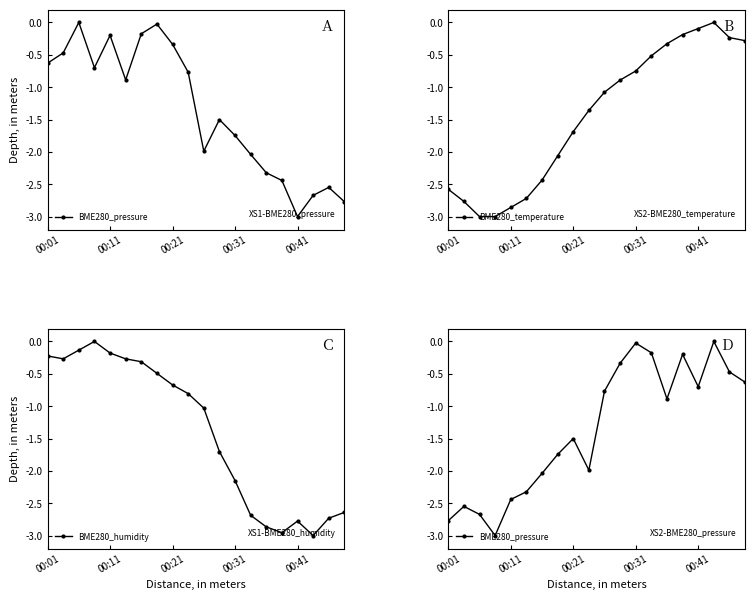

In BME280_temperature, how many points are higher than both neighbors (excluding endpoints)?

1